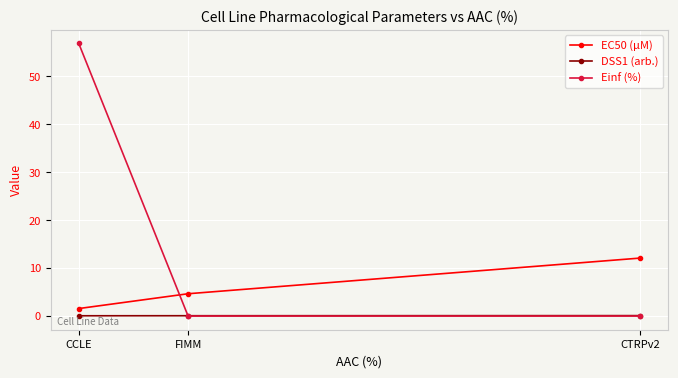

What is the total value across all series at CCLE?

58.5